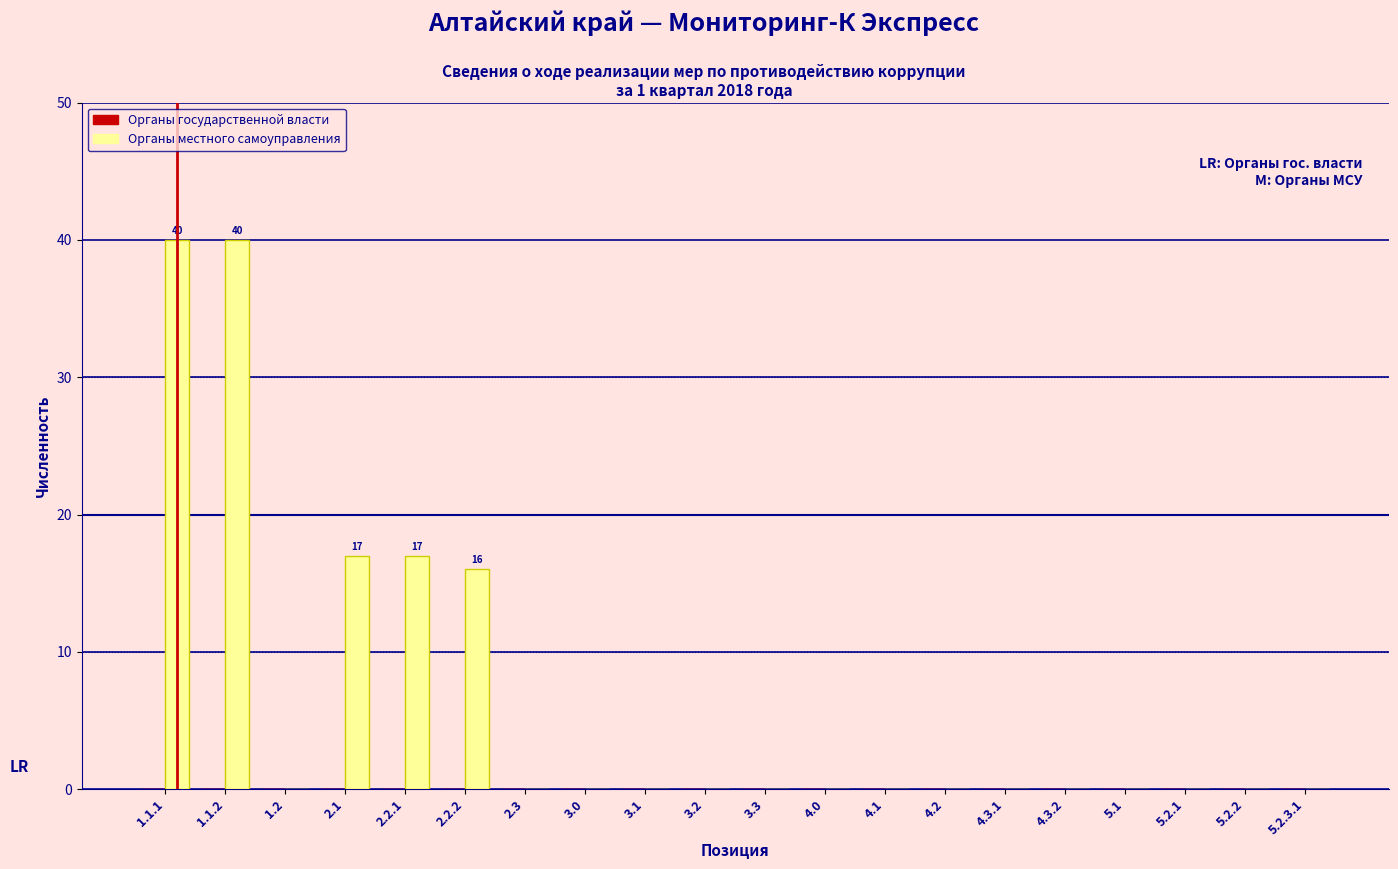

Reading left to right, list all the values displayed in this chart.

1.1.1=40	1.1.2=40	1.2=0	2.1=17	2.2.1=17	2.2.2=16	2.3=0	3.0=0	3.1=0	3.2=0	3.3=0	4.0=0	4.1=0	4.2=0	4.3.1=0	4.3.2=0	5.1=0	5.2.1=0	5.2.2=0	5.2.3.1=0